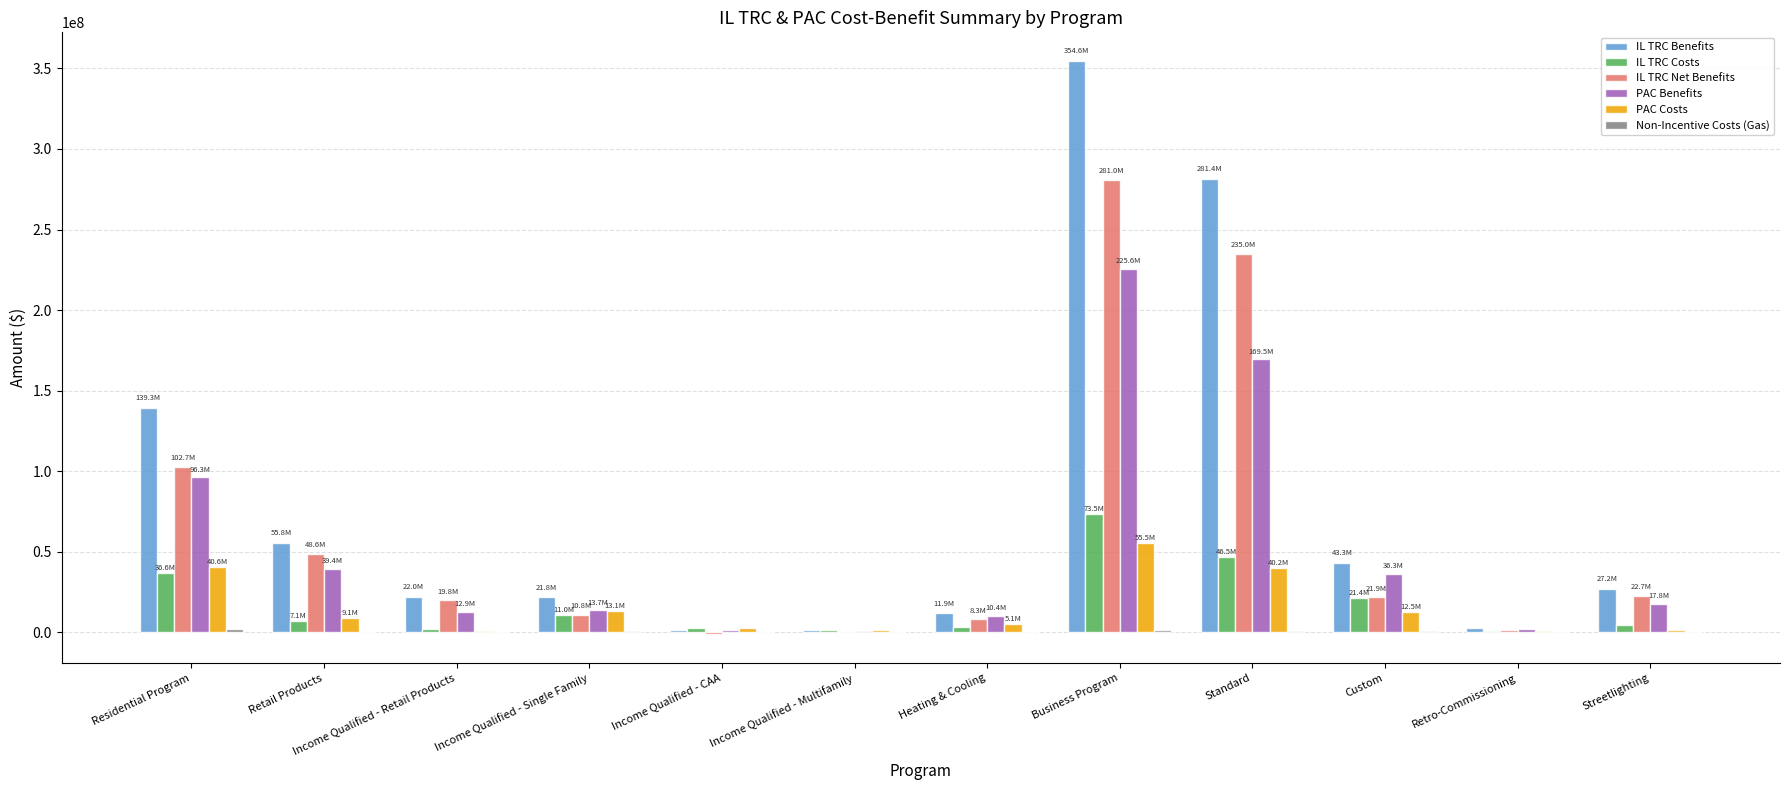

Which series changed the most between Income Qualified - CAA and Streetlighting?

IL TRC Benefits